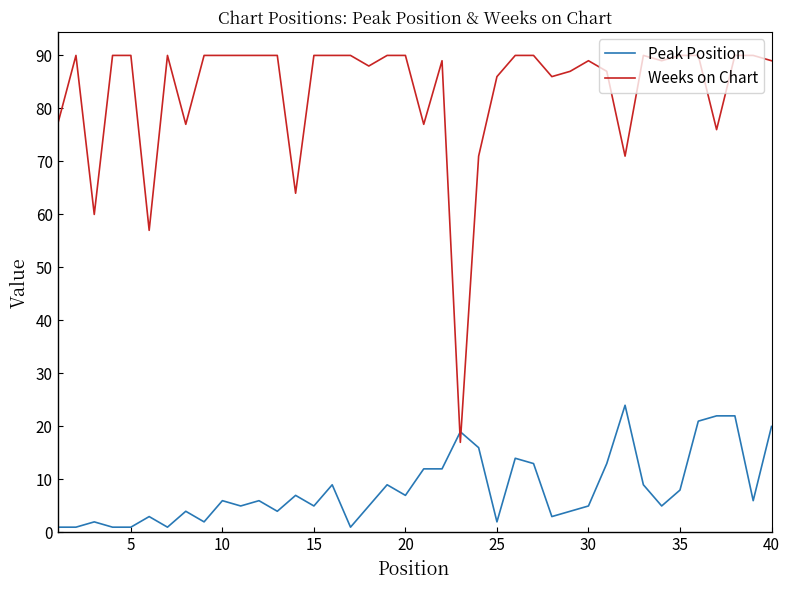

What is the difference between the maximum and minimum values in the Weeks on Chart series?

73